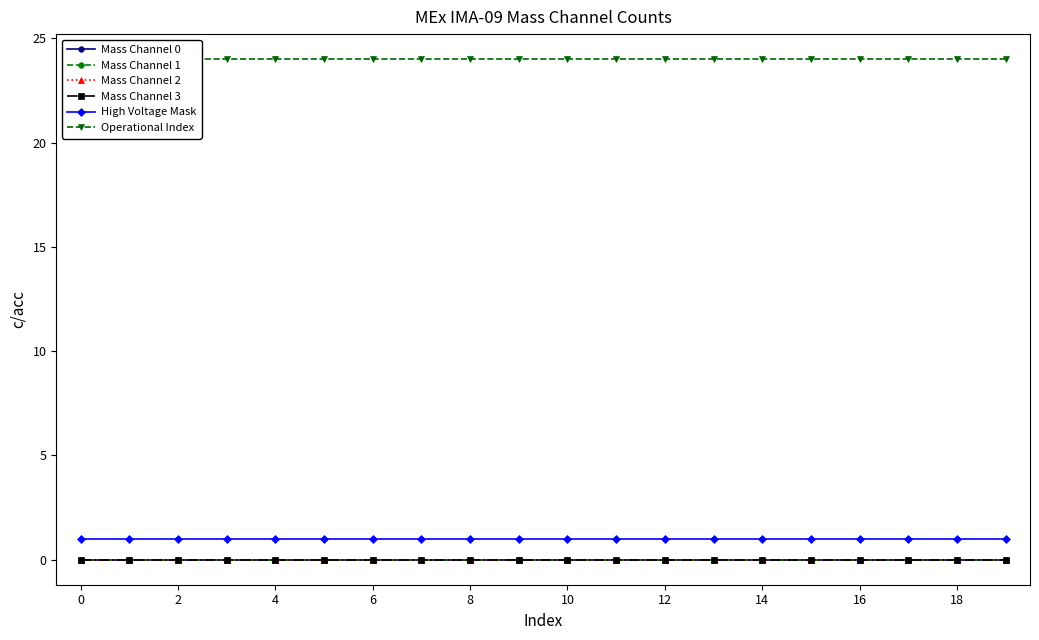

Which series has the largest total across all categories?

Operational Index